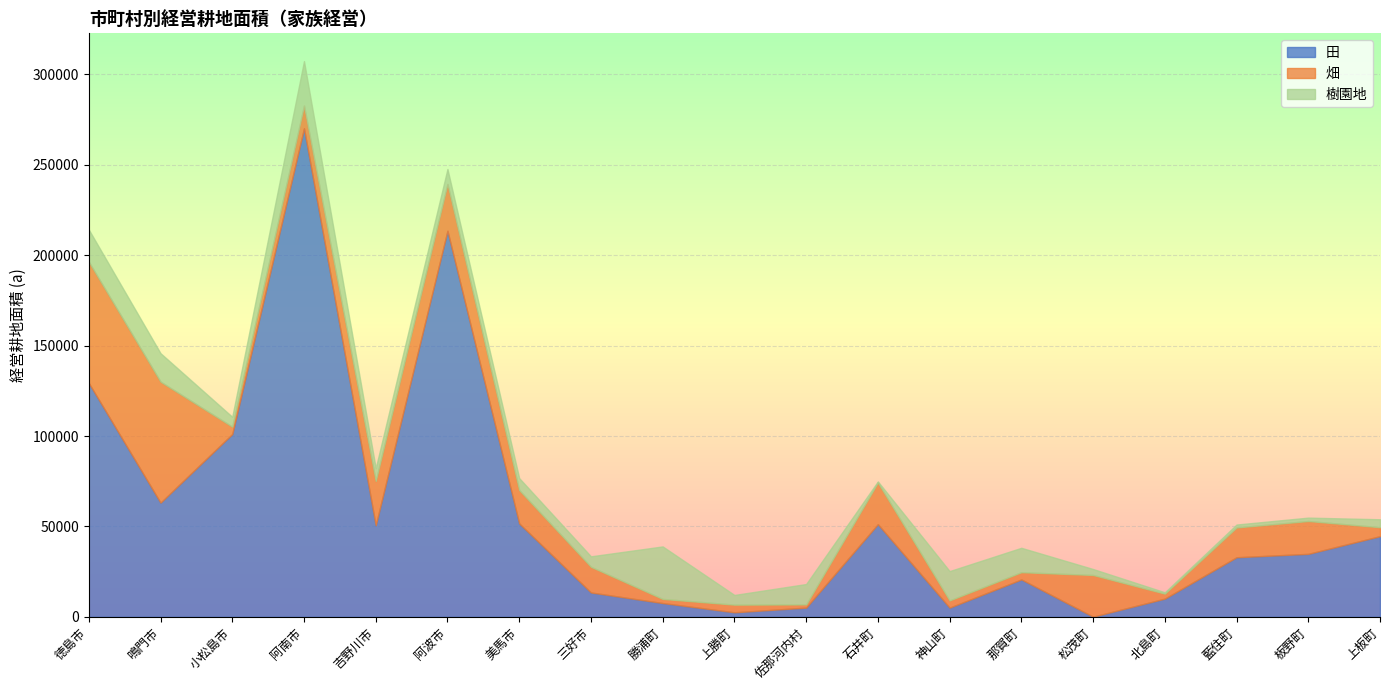

What is the label of the 5th point from the right?

松茂町